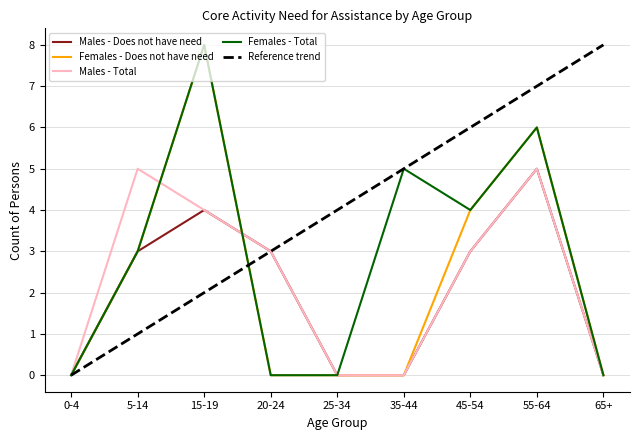

What position from the left is 45-54?

7